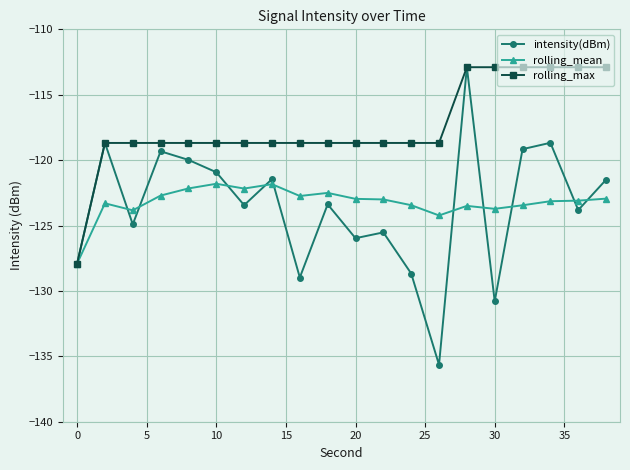

Which series has the largest range (max minus min)?

intensity(dBm)